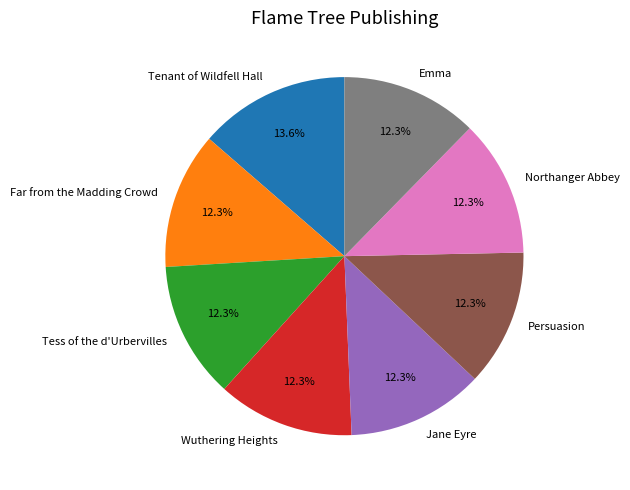

Which category has the biggest portion of the pie?

Tenant of Wildfell Hall